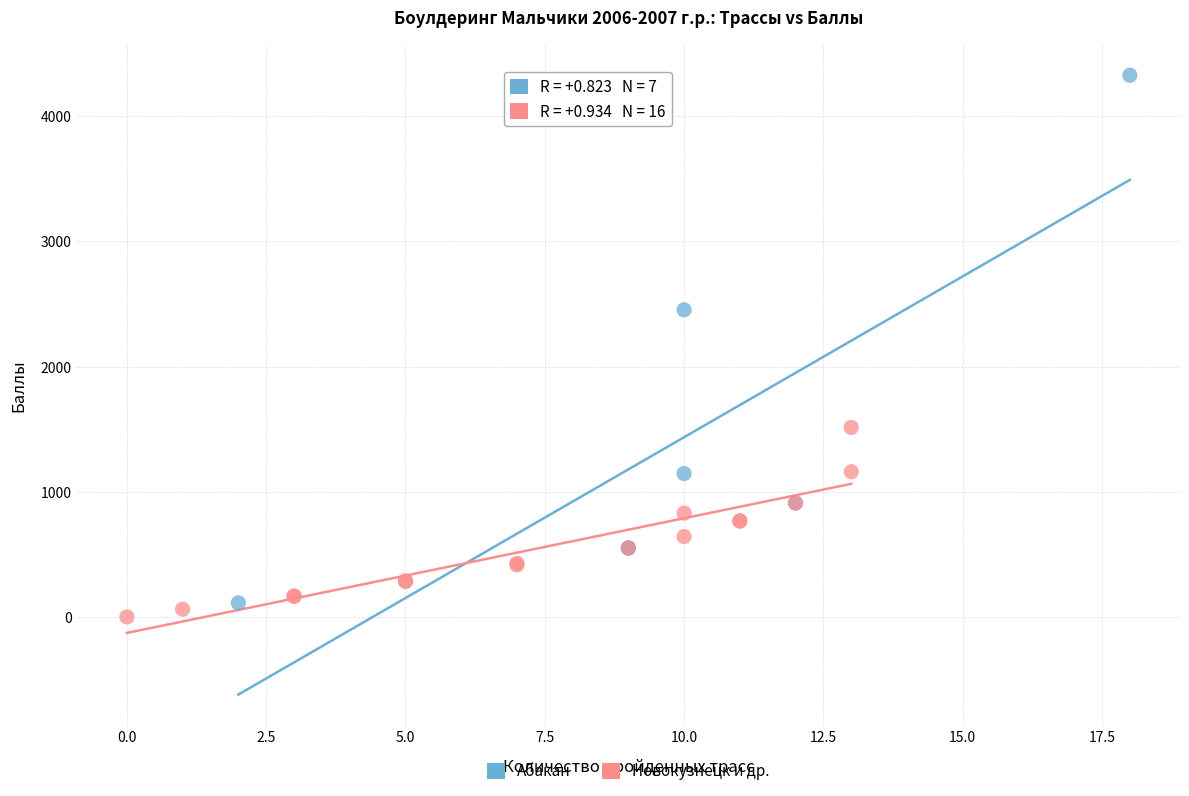

Which series reaches the maximum Y coordinate?

Абакан